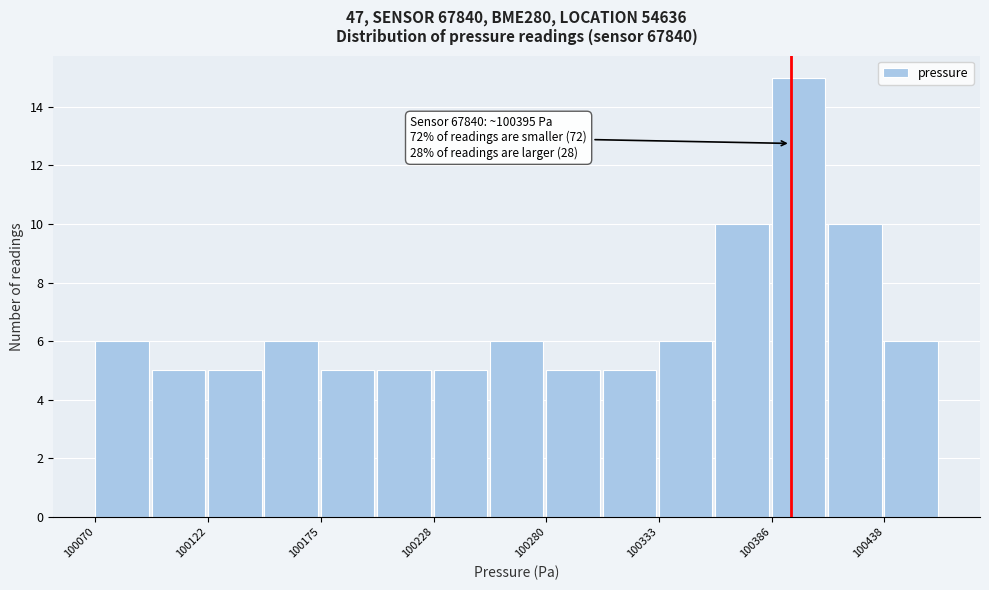

Read against the x-axis, roughly where is the centre of the tallest bar?

100400